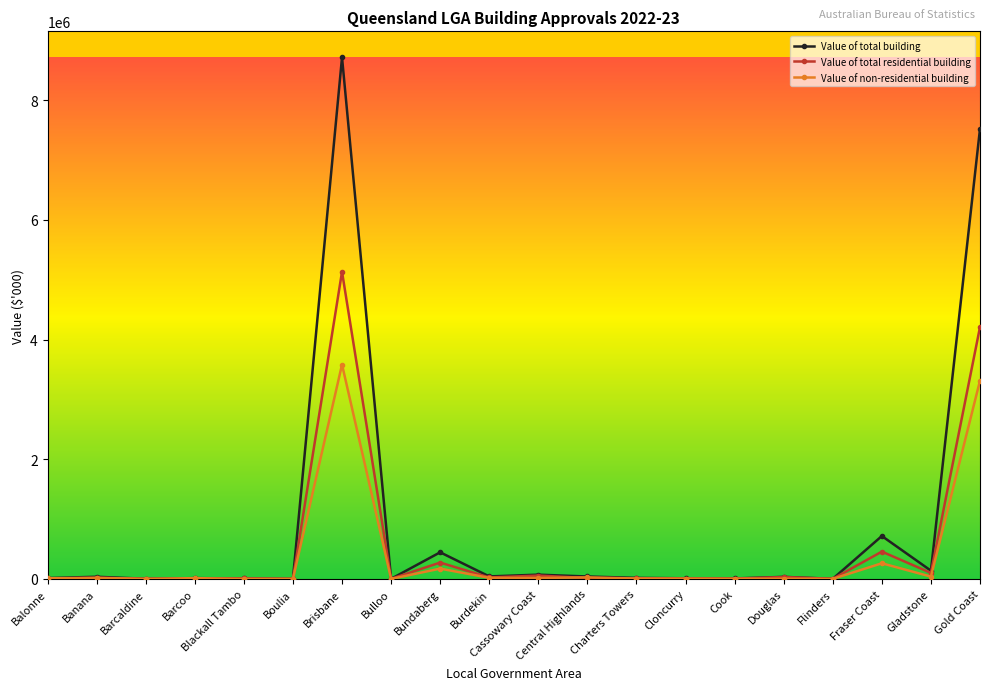

What is the difference between the second highest and second lowest values in the Value of non-residential building series?

3312966.7